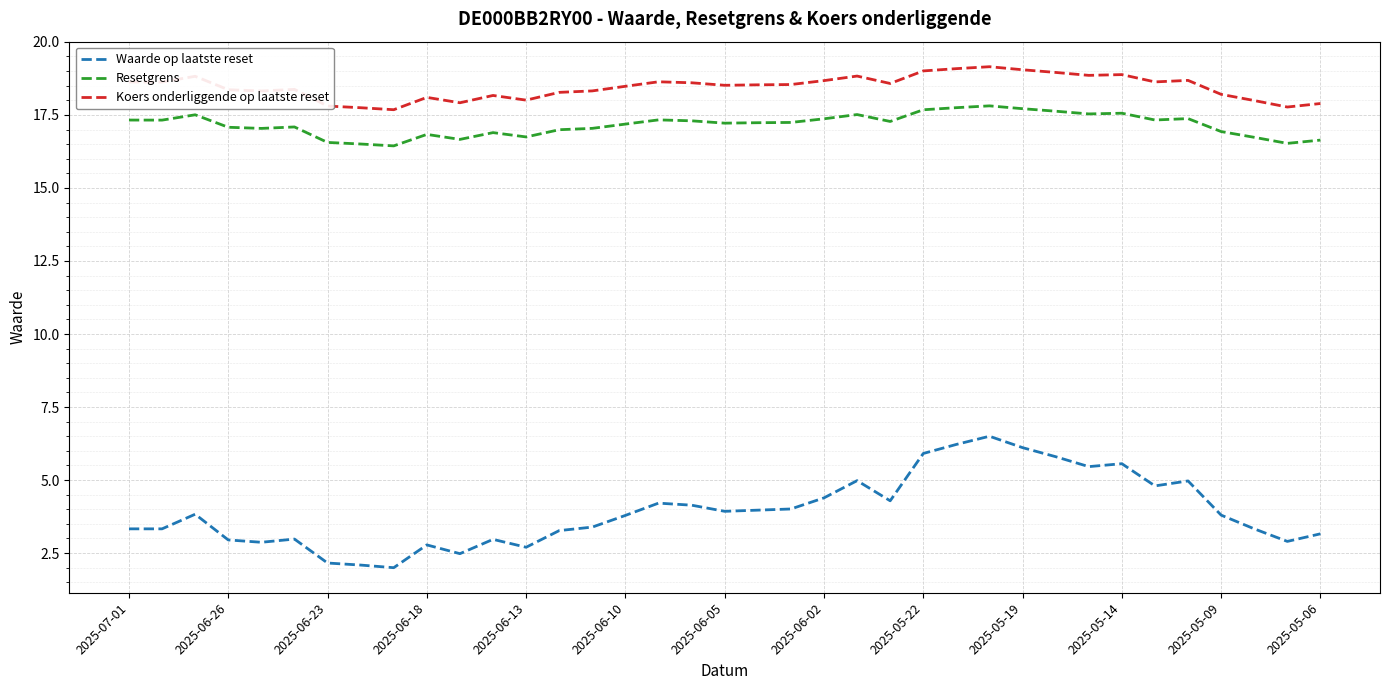

What is the difference between the maximum and minimum values in the Waarde op laatste reset series?

4.5